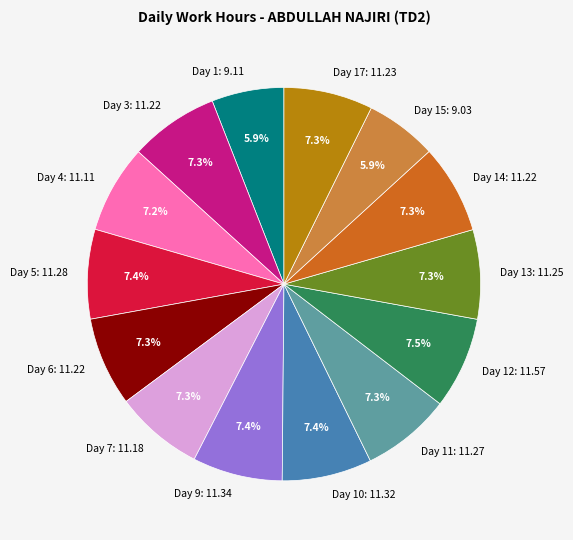

The Day 10 slice represents 1% of the pie. True or false?

False